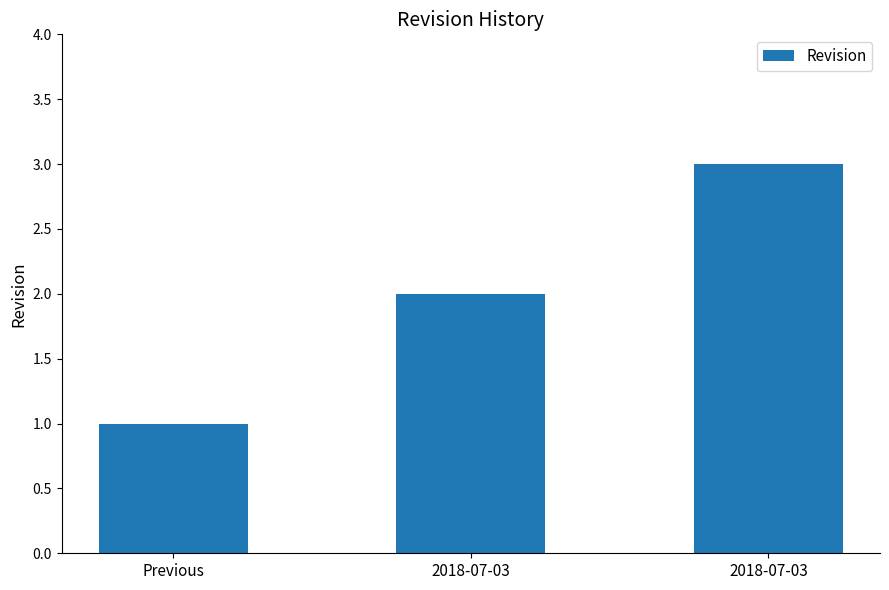

At which label is the value closest to 2?

2018-07-03